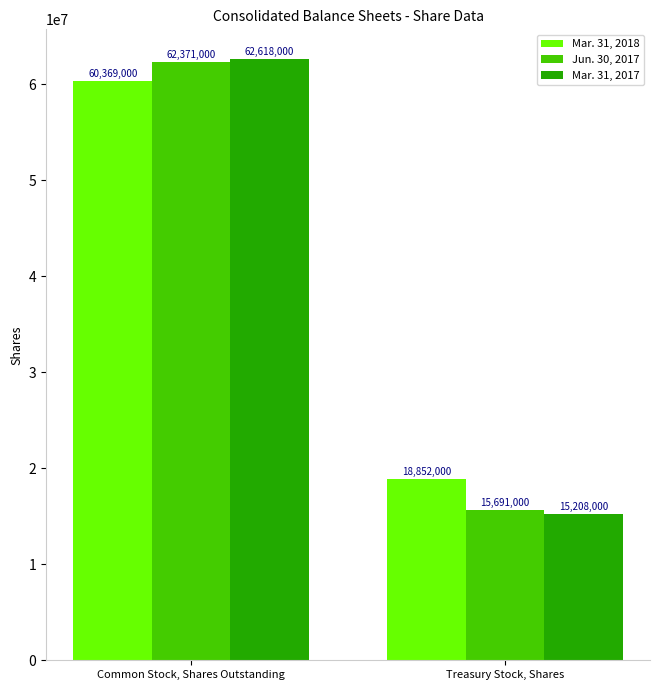

Count the Mar. 31, 2018 values in the range 18852000 to 60369000.

2